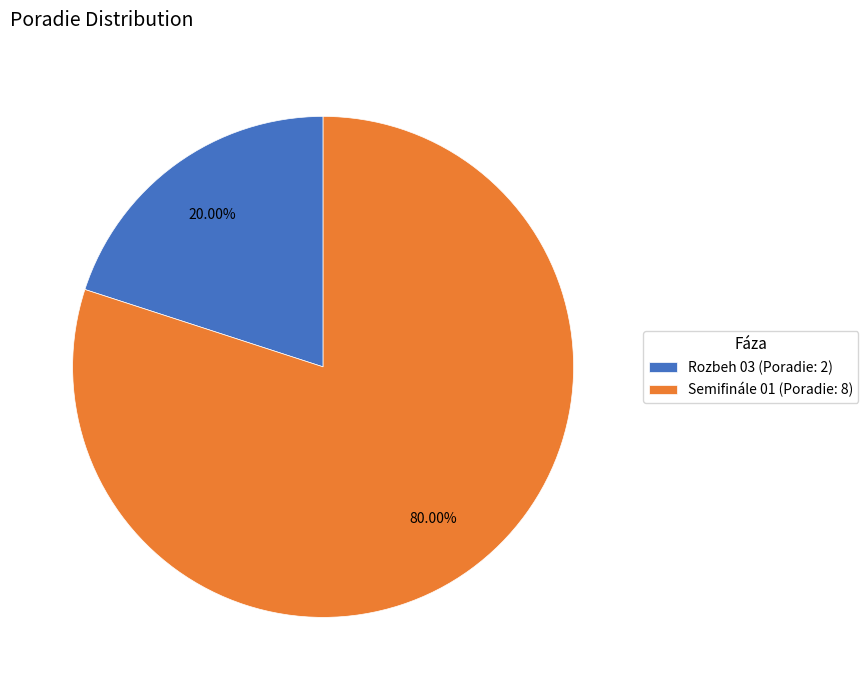

Is Semifinále 01 the majority of the pie?

Yes